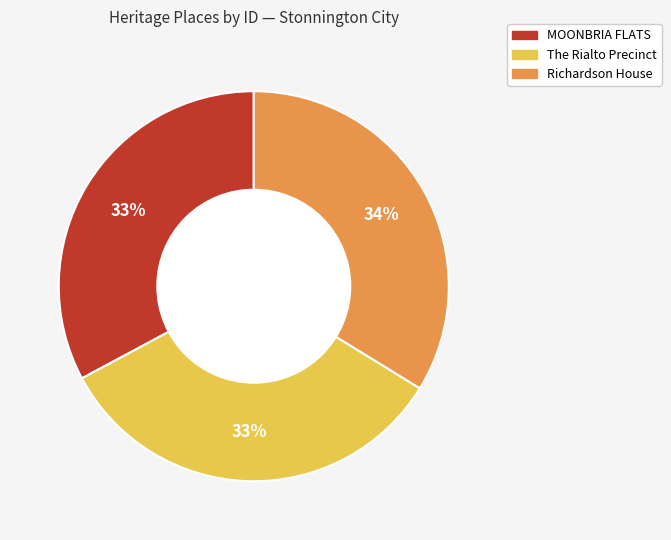

Does any single category account for the majority?

No